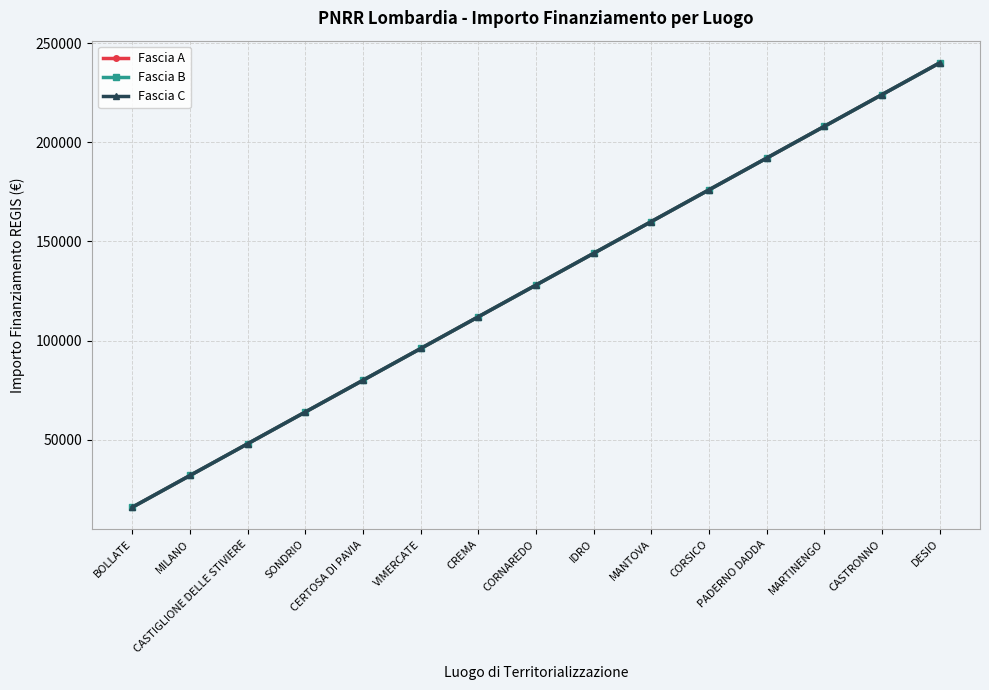

Is this an area chart (filled region under the line)?

No